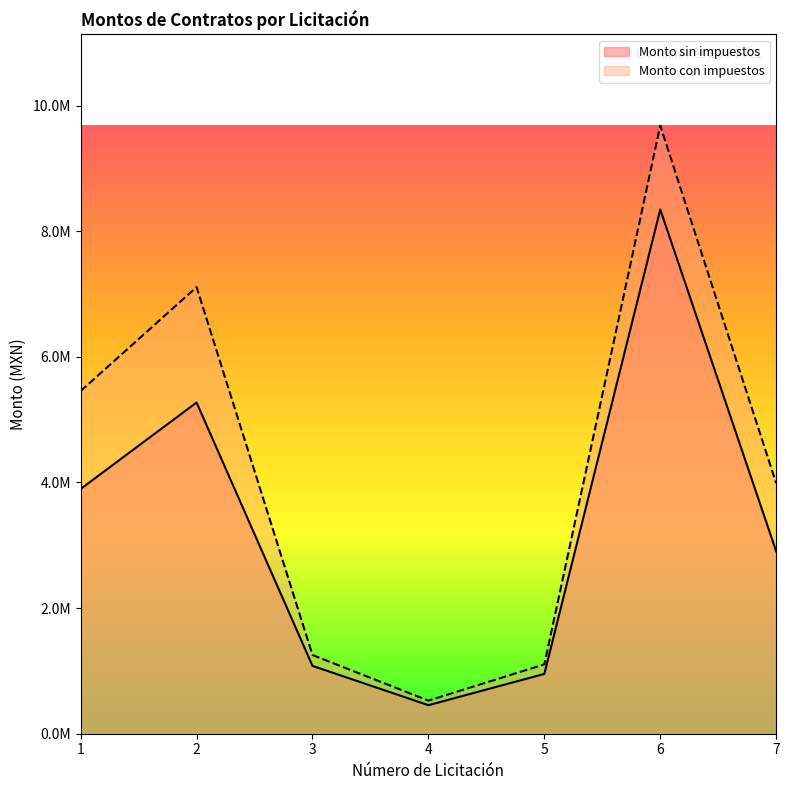

True or false: Monto sin impuestos has a value of 1310445.5 at 2.

False